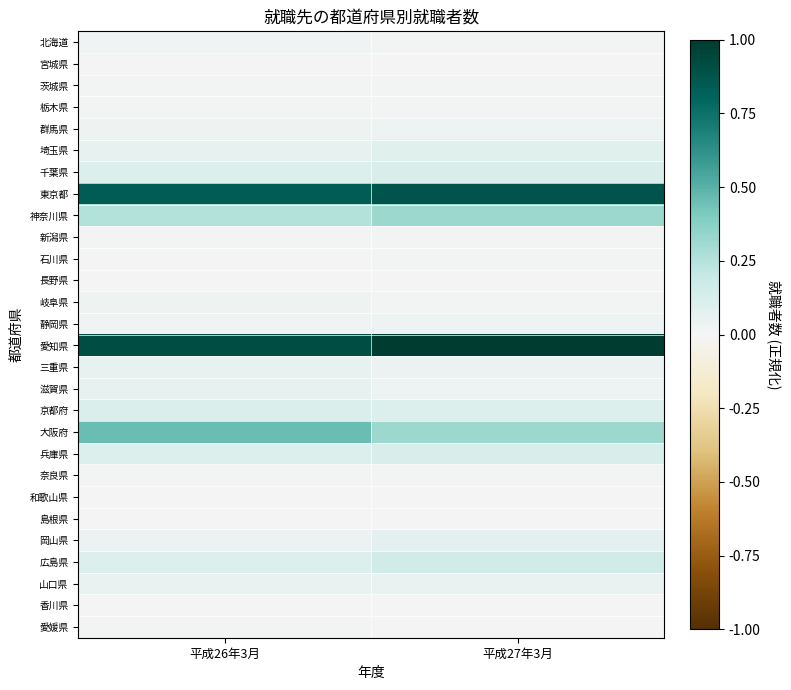

Which category has the lowest value across all series?

平成26年3月